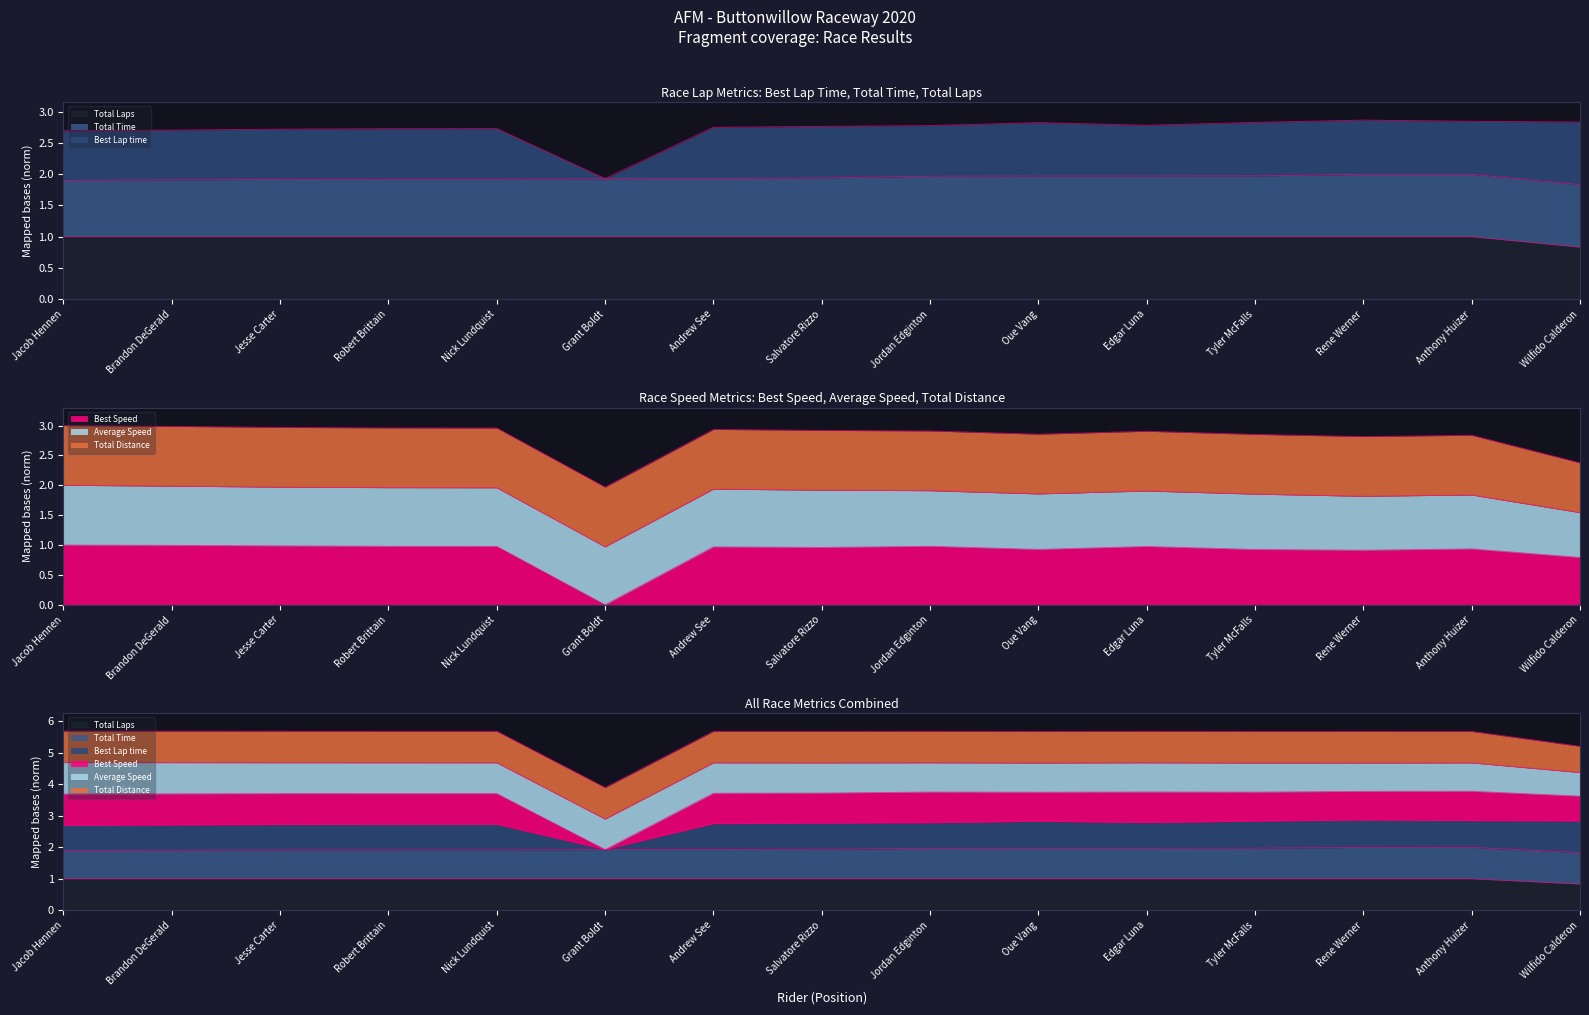

Is it true that Total Laps equals 0.5 at Tyler McFalls?

False